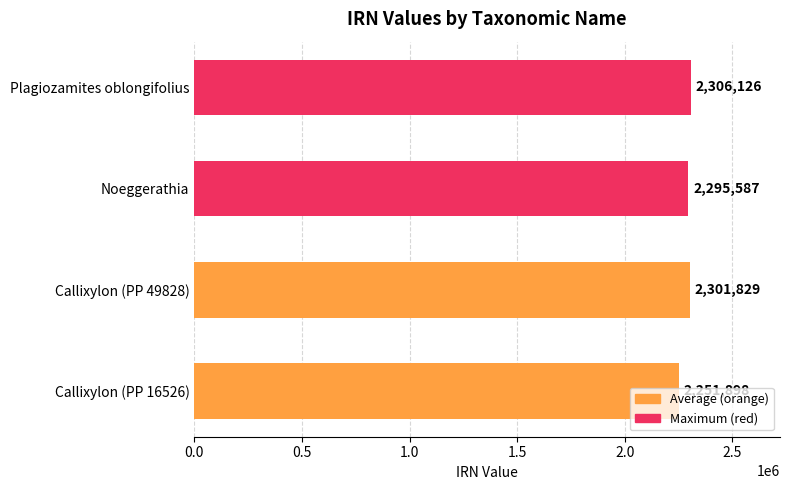

What is the sum of all values?

9155440